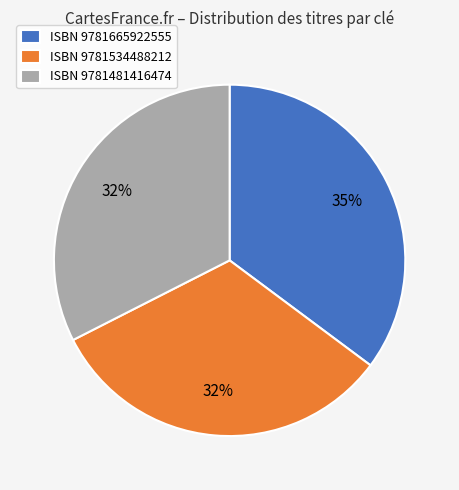

To the nearest percent, what portion does ISBN 9781534488212 represent?

32%